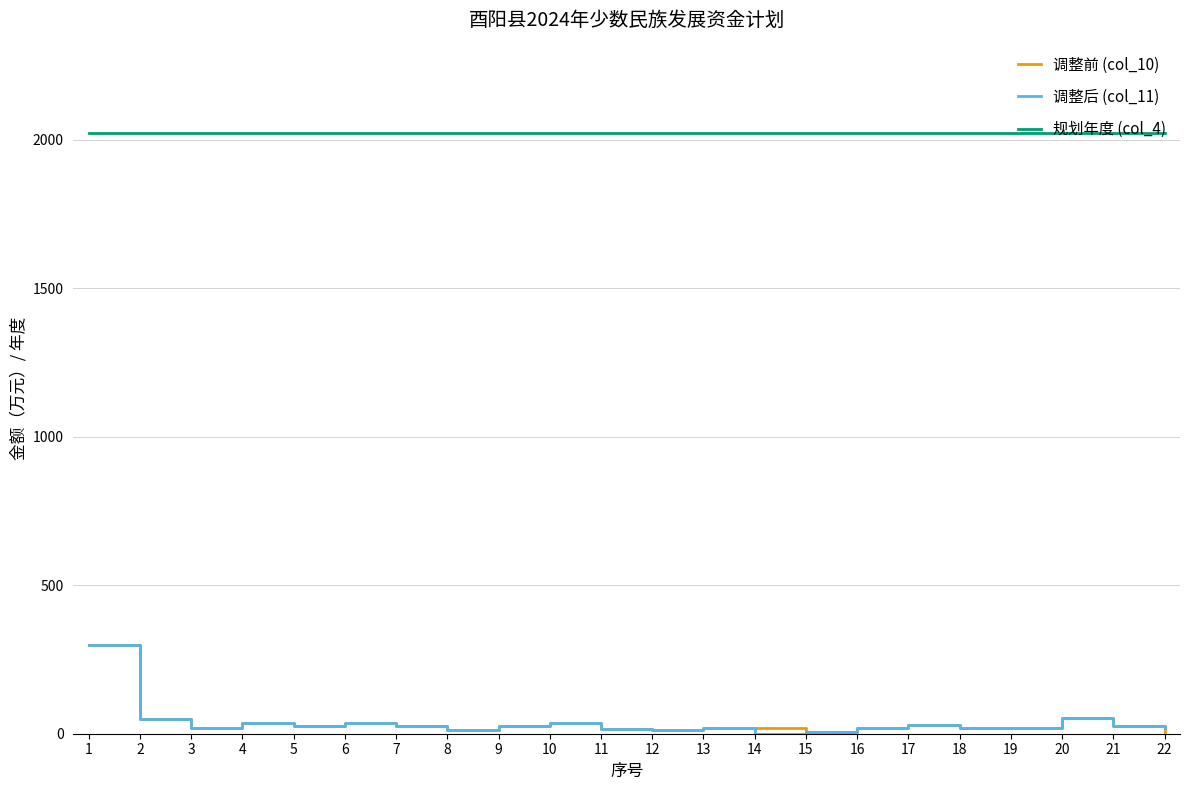

True or false: 调整前 (col_10) and 规划年度 (col_4) cross at least once.

False